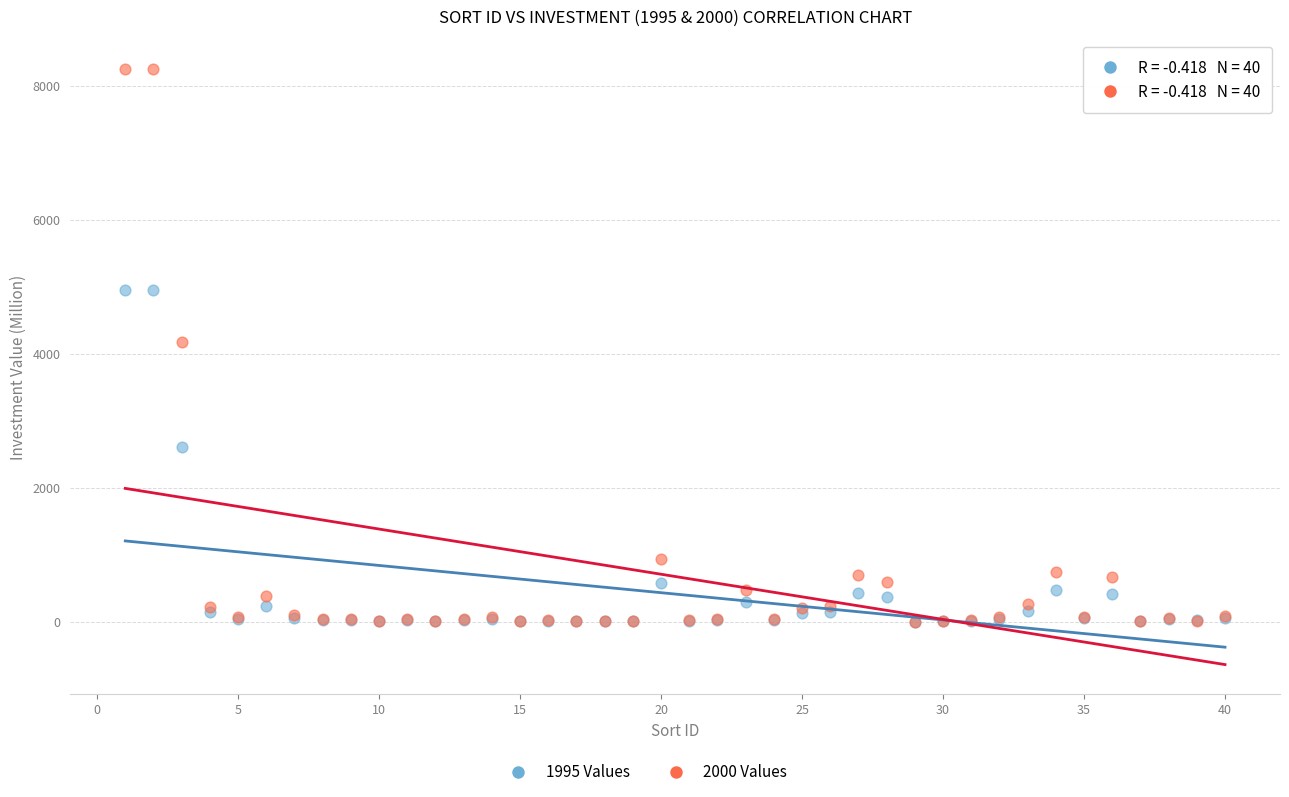

Which series contains the highest Y value?

2000 Values